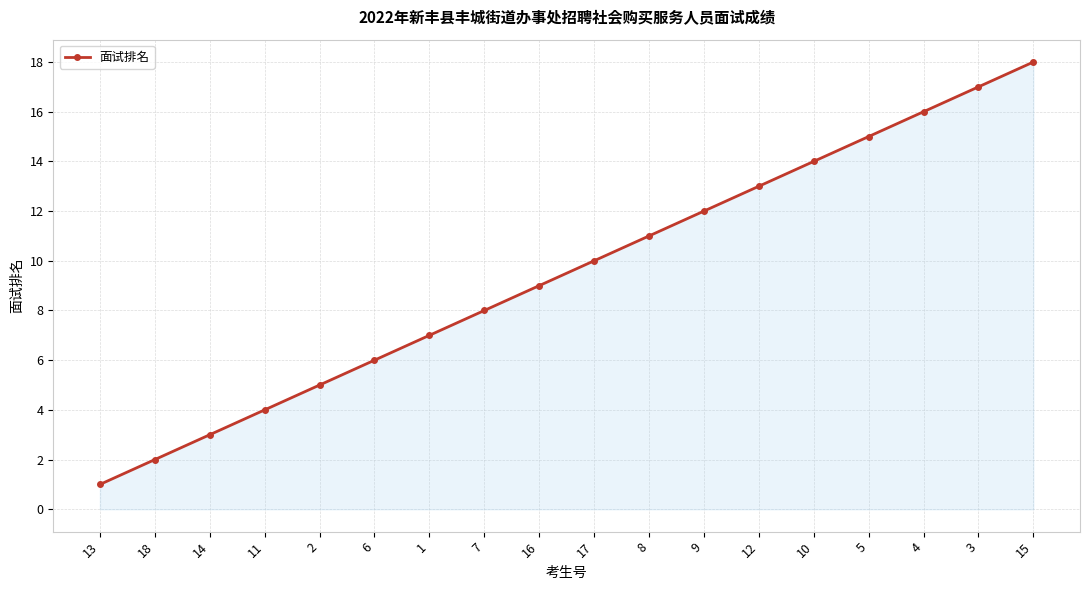

Reading left to right, list all the values displayed in this chart.

1	2	3	4	5	6	7	8	9	10	11	12	13	14	15	16	17	18